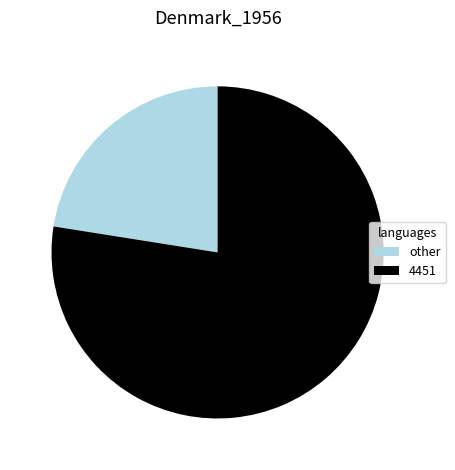

Count the number of slices in the pie.

2